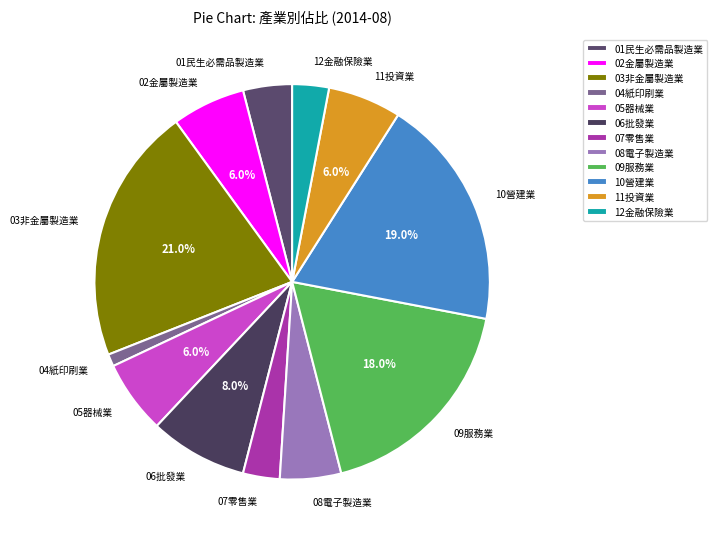

To the nearest percent, what is the difference between the largest and smallest slice percentages?

20%